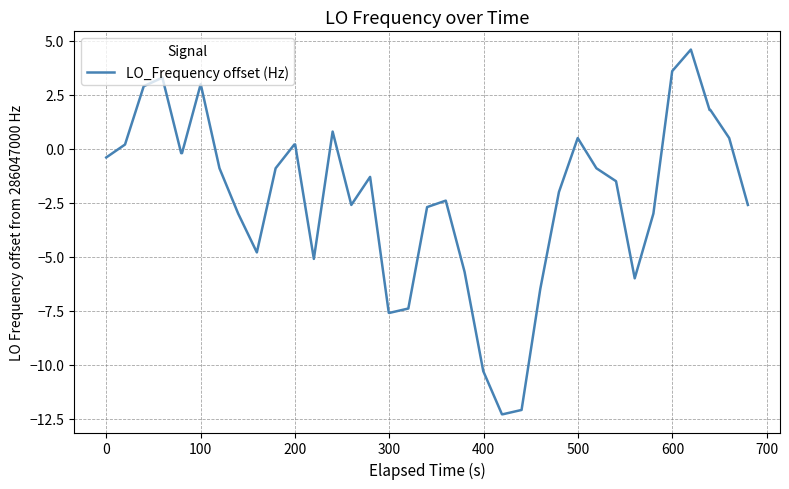

Does the chart have visible grid lines?

Yes